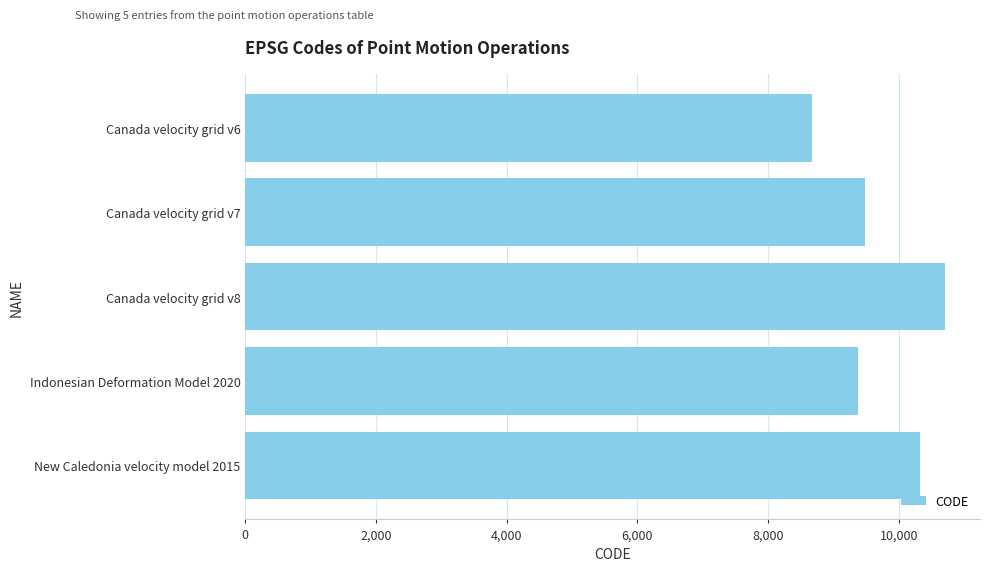

The value at Canada velocity grid v7 is 9483. True or false?

True